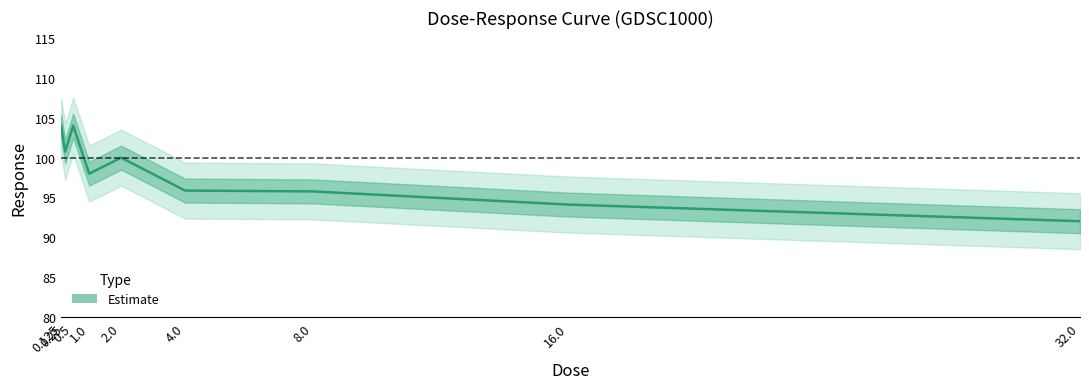

What is the change in value from 0.125 to 0.5?

+0.1